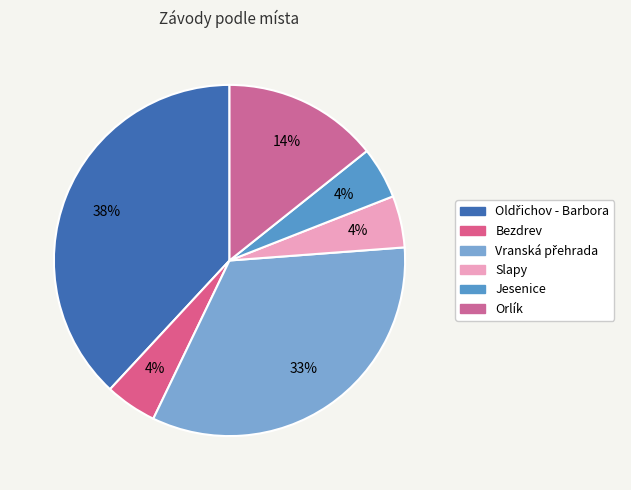

Is it true that Jesenice is 1% of the pie?

False